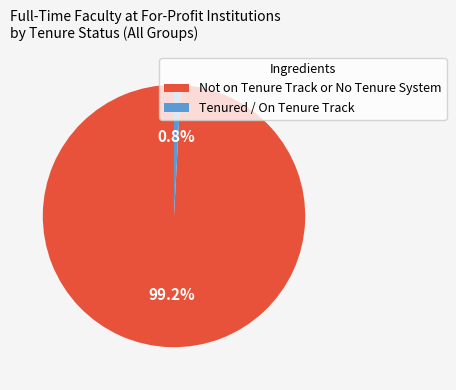

Which category has the biggest portion of the pie?

Not on Tenure Track or No Tenure System